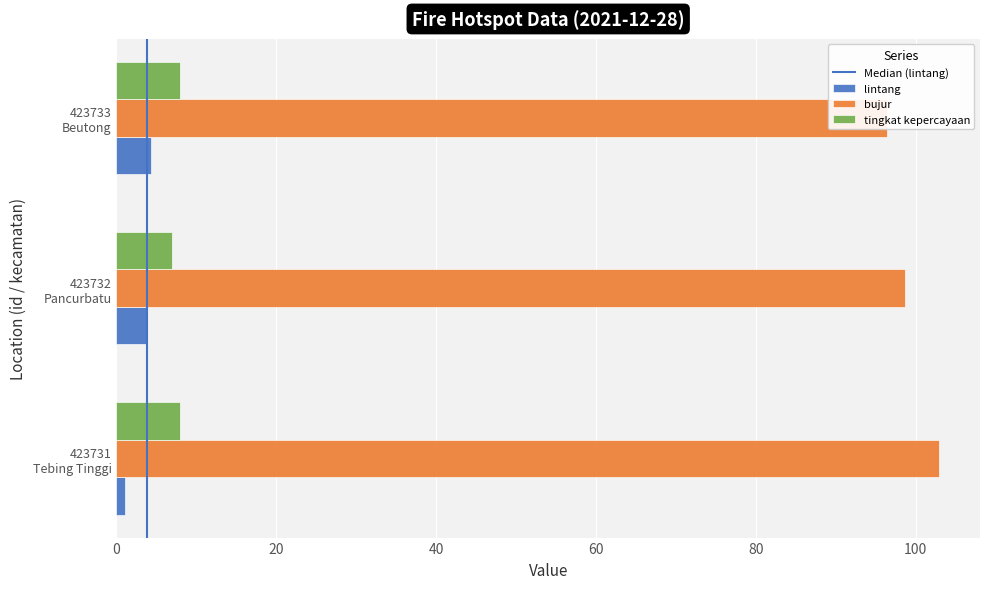

Which label corresponds to the smallest value in the chart?

423731
Tebing Tinggi